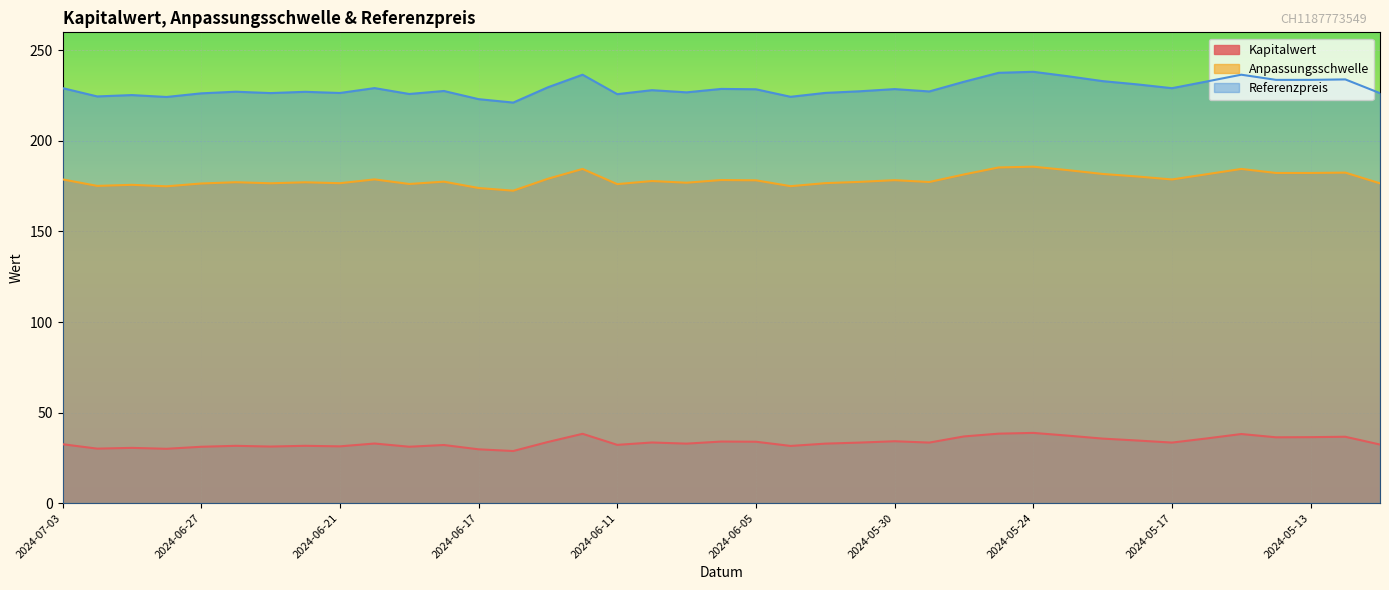

Is it true that Kapitalwert equals 33.4 at 2024-05-17?

True